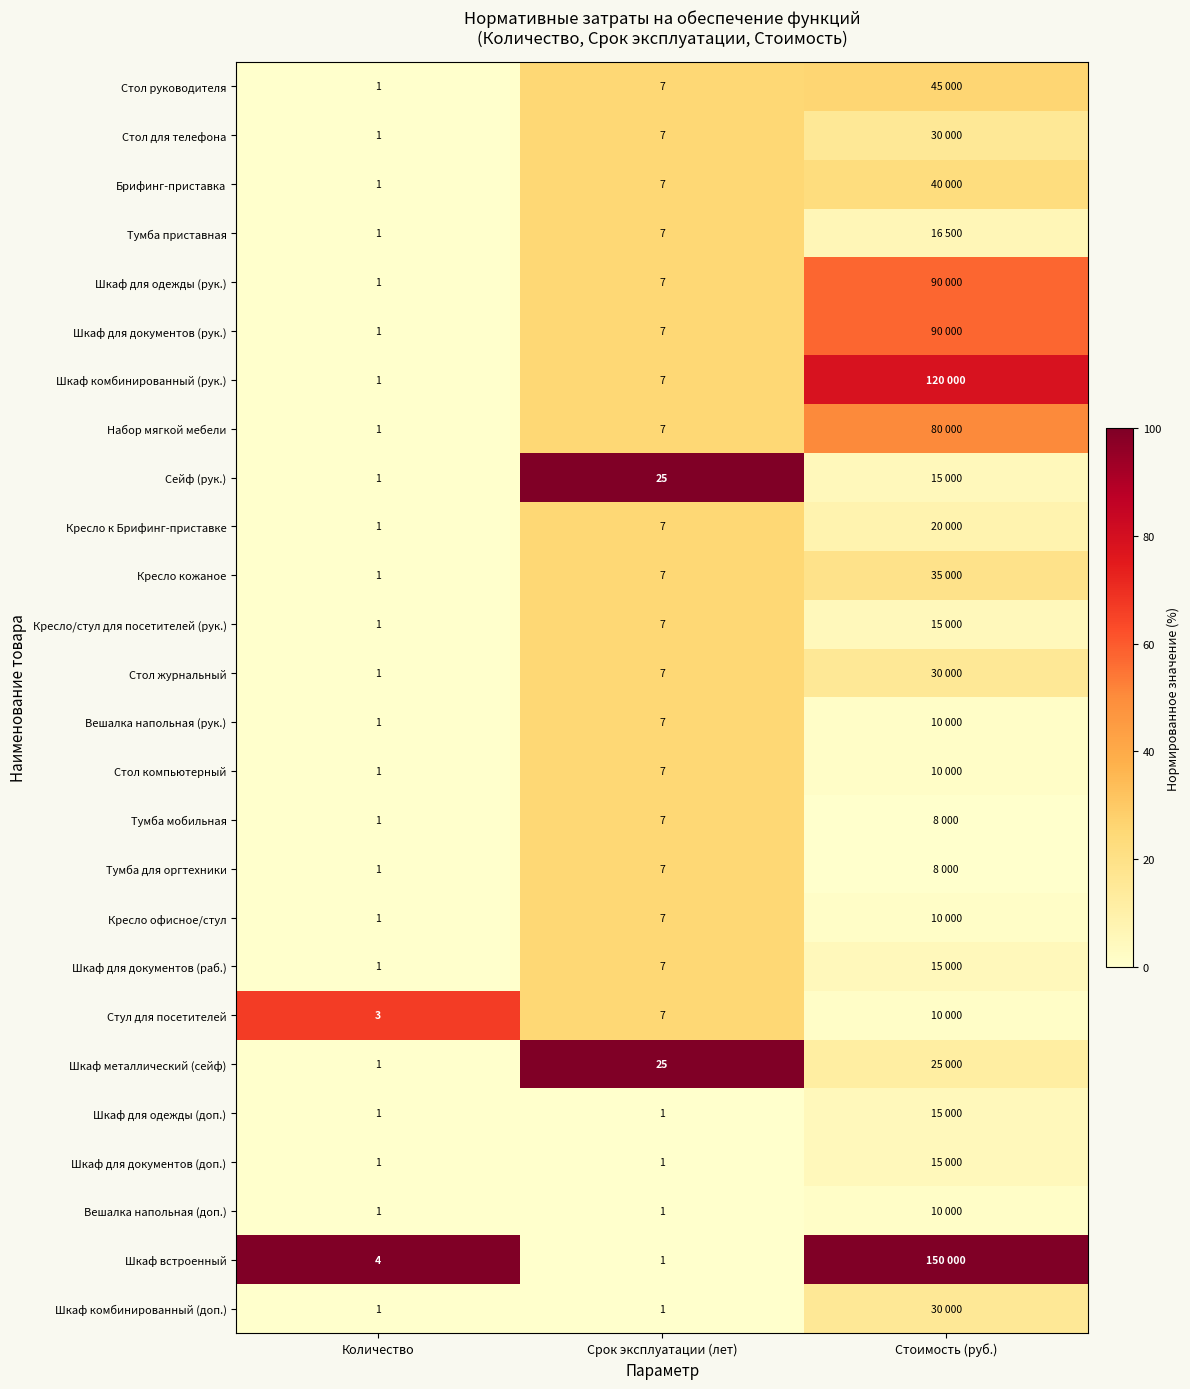

At how many categories does at least one series exceed 60?

3